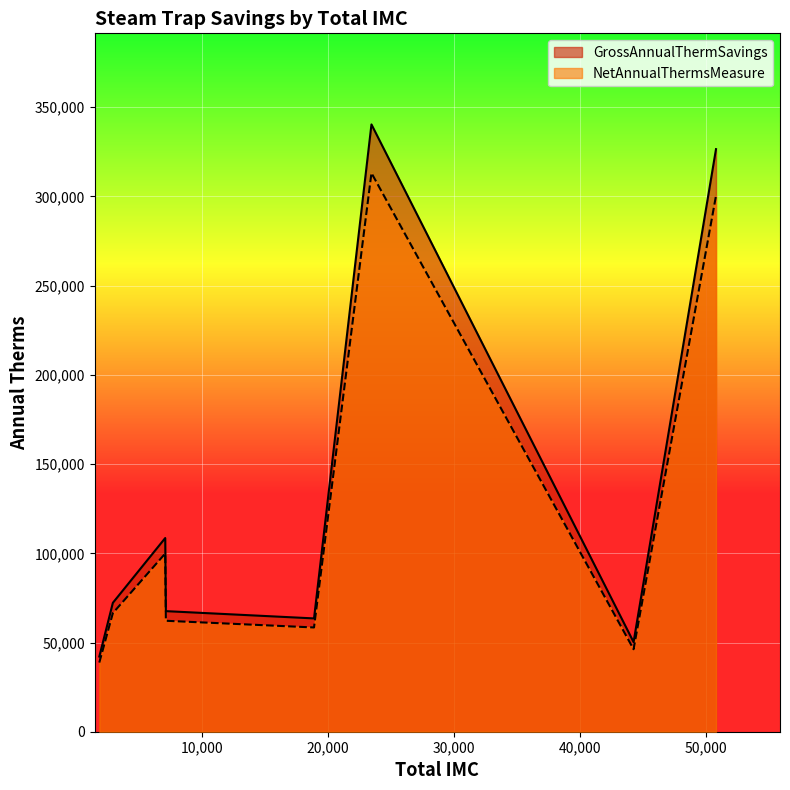

Reading left to right, transcribe all the data shown in this chart.

GrossAnnualThermSavings: 50820=326545.6	44275=50245.5	18900=63512.7	7136=67591.9	23460=340396.9	7084=108568.0	1850=42137.6	2926=72254.0
NetAnnualThermsMeasure: 50820=300421.5	44275=46225.6	18900=58431.5	7136=62184.5	23460=313165.0	7084=99882.5	1850=38766.6	2926=66473.6